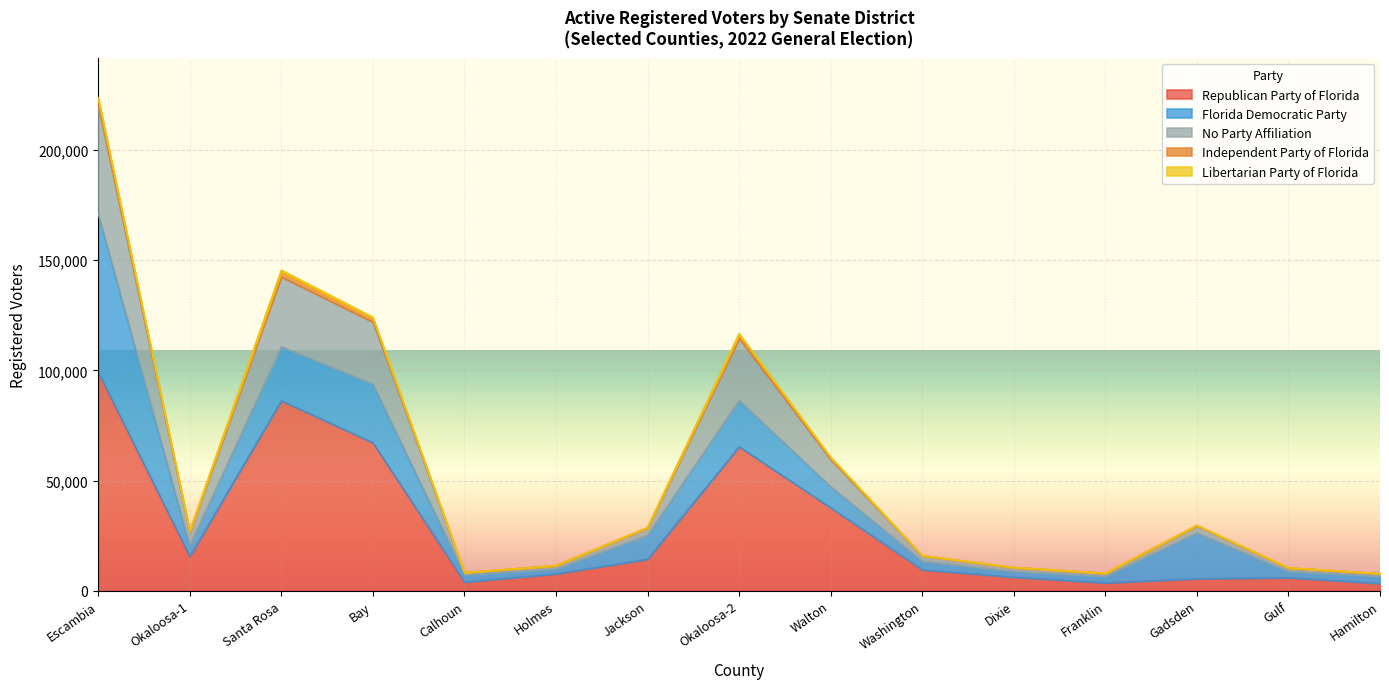

Rank the categories by Independent Party of Florida value from highest to lowest.

Escambia, Santa Rosa, Bay, Okaloosa-2, Walton, Gadsden, Jackson, Okaloosa-1, Washington, Holmes, Dixie, Gulf, Calhoun, Franklin, Hamilton